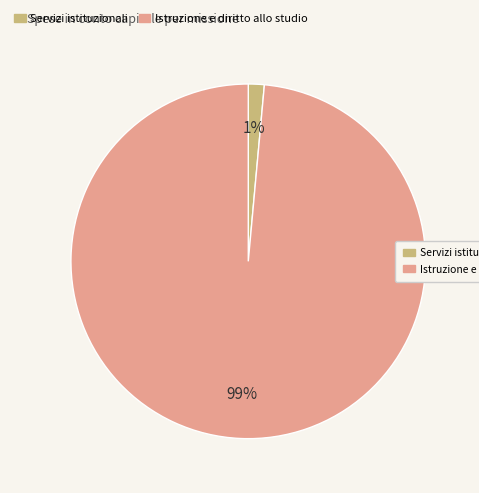

Combined, do Servizi istituzionali and Istruzione e diritto allo studio account for over 50%?

Yes